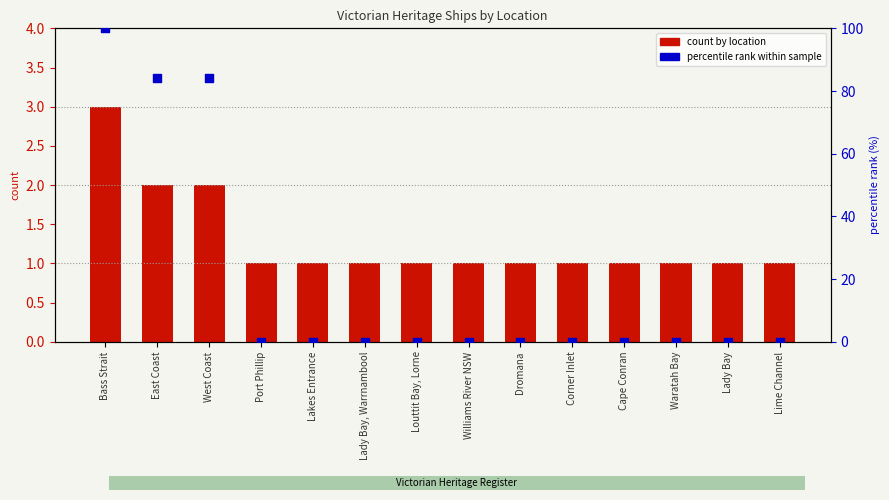

Which series contains the highest Y value?

percentile rank within sample